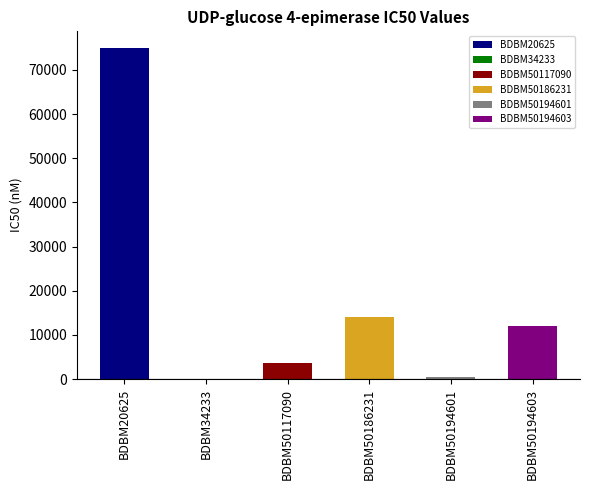

The chart shows a value of 5700 at BDBM50194603. True or false?

False